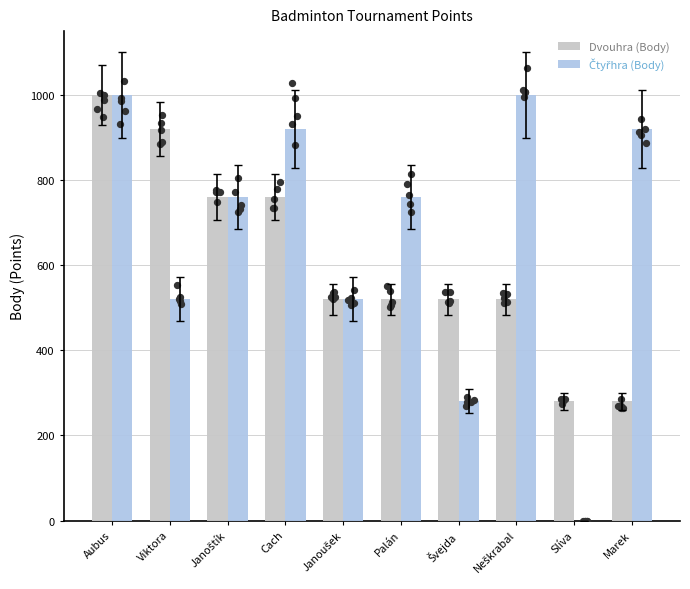

Is the value of Dvouhra (Body) at Janoušek greater than the value of Čtyřhra (Body) at Marek?

No